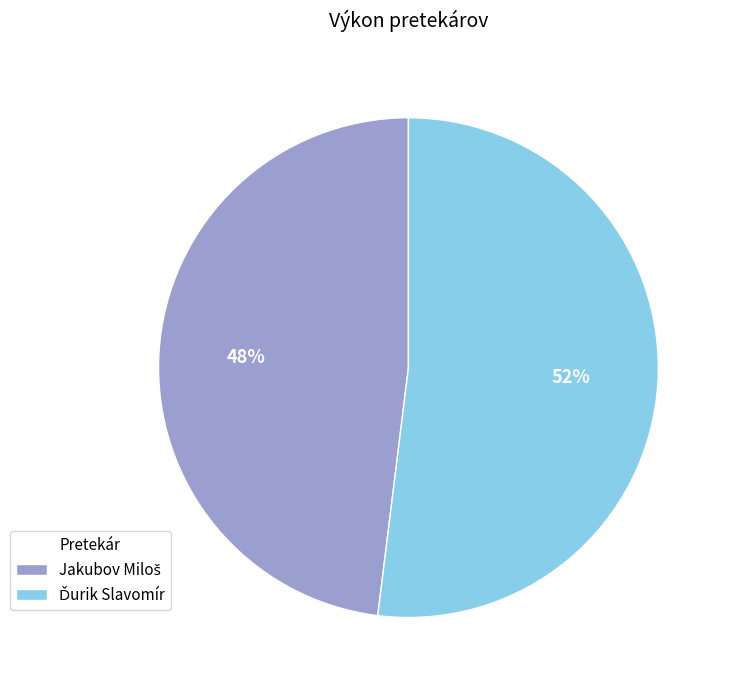

To the nearest percent, what is the difference between the largest and smallest slice percentages?

4%